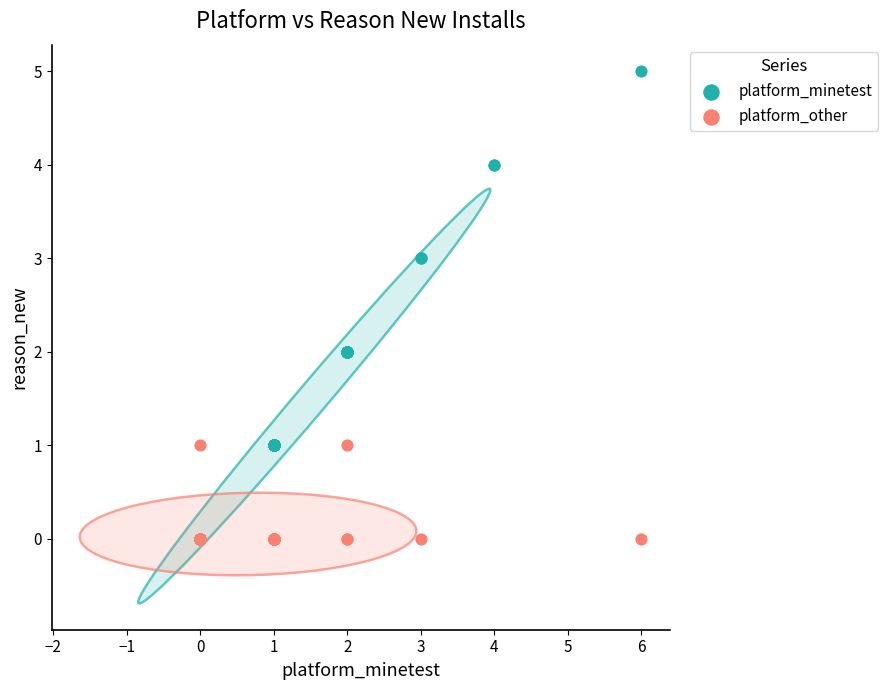

Which series reaches the maximum Y coordinate?

platform_minetest